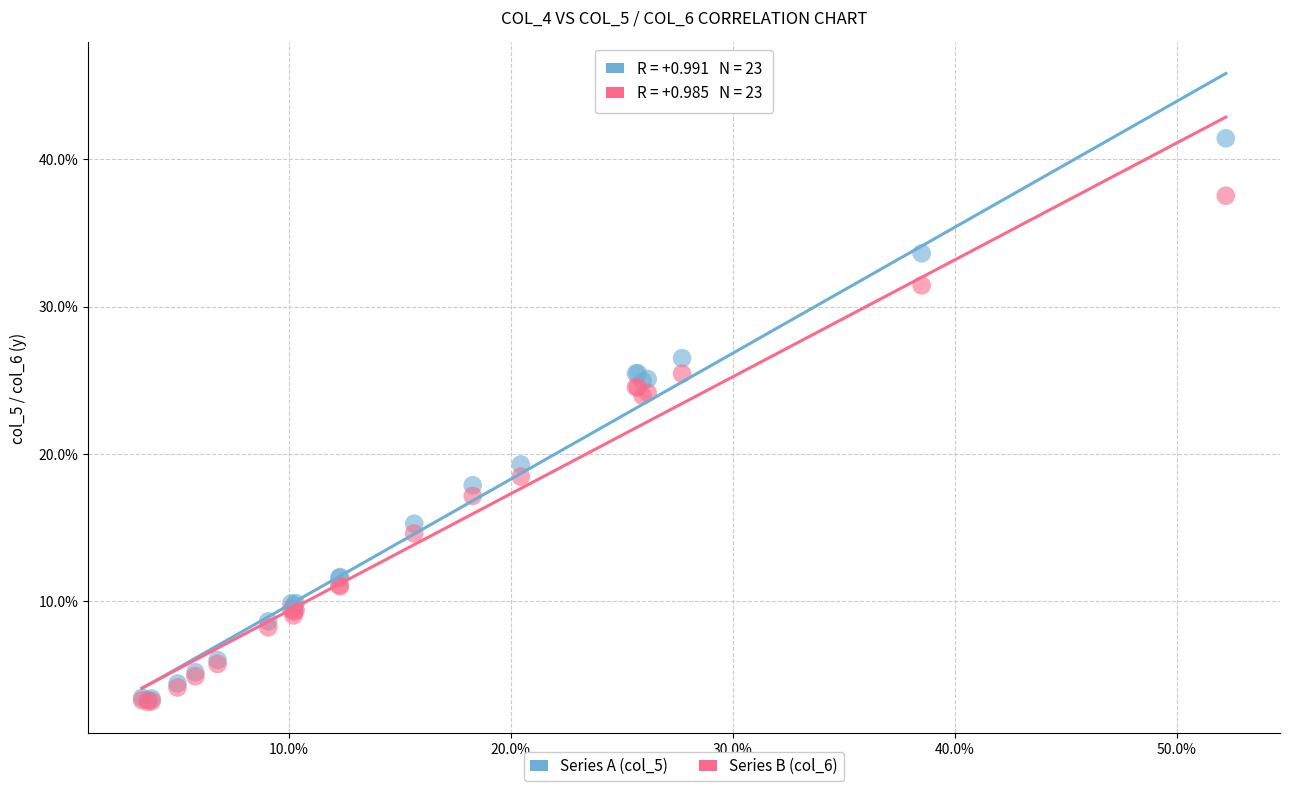

What are all the series names shown in the legend?

Series A (col_5), Series B (col_6)